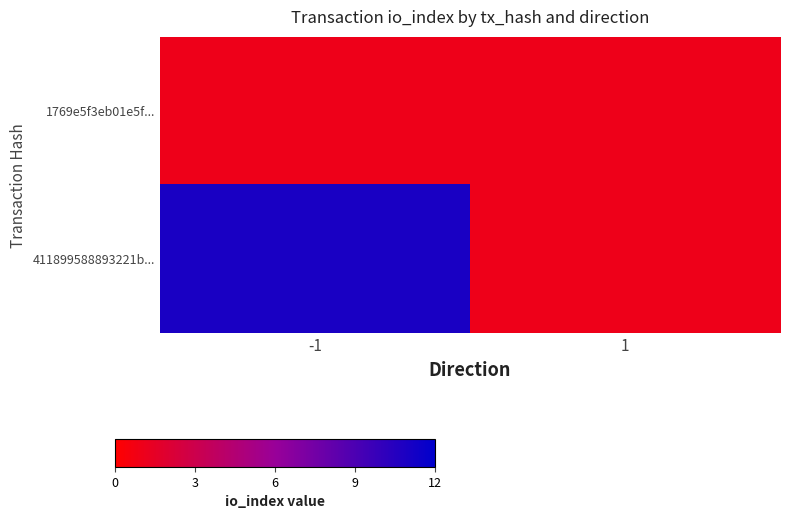

Between -1 and 1, which series saw the biggest shift?

411899588893221b...